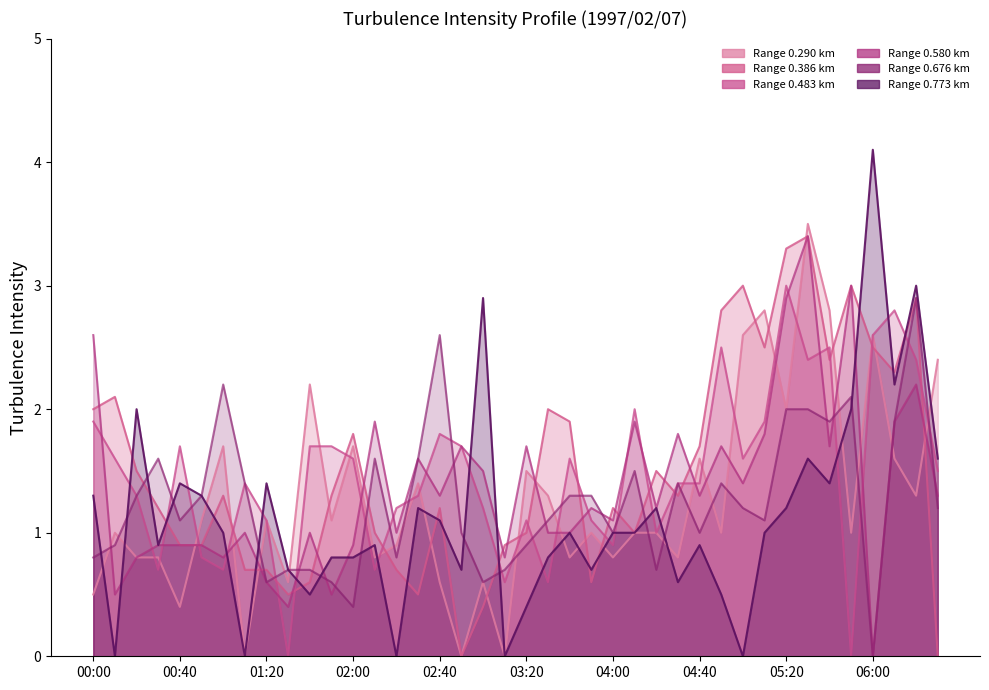

In 0.290_line, how many points are lower than both neighbors (excluding endpoints)?

14